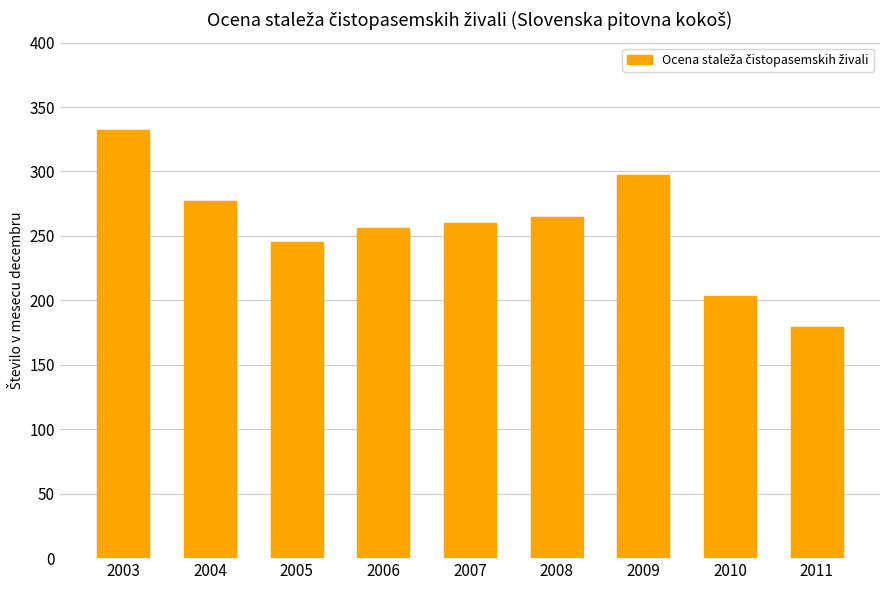

What is the value of the 3rd bar from the left?

245